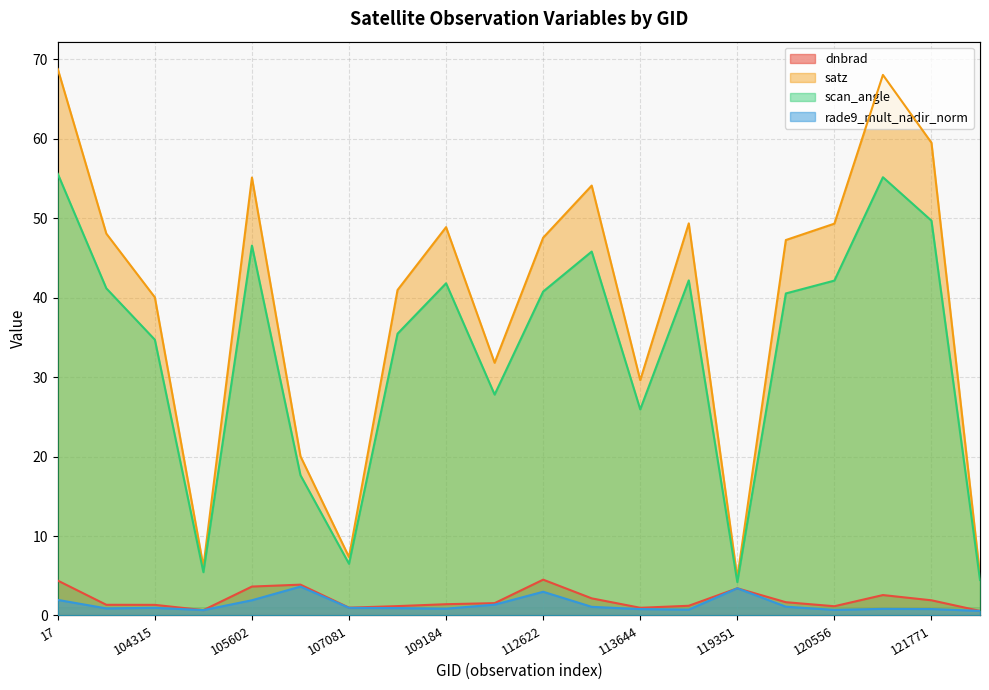

Between 120556 and 107253, which is larger?

107253